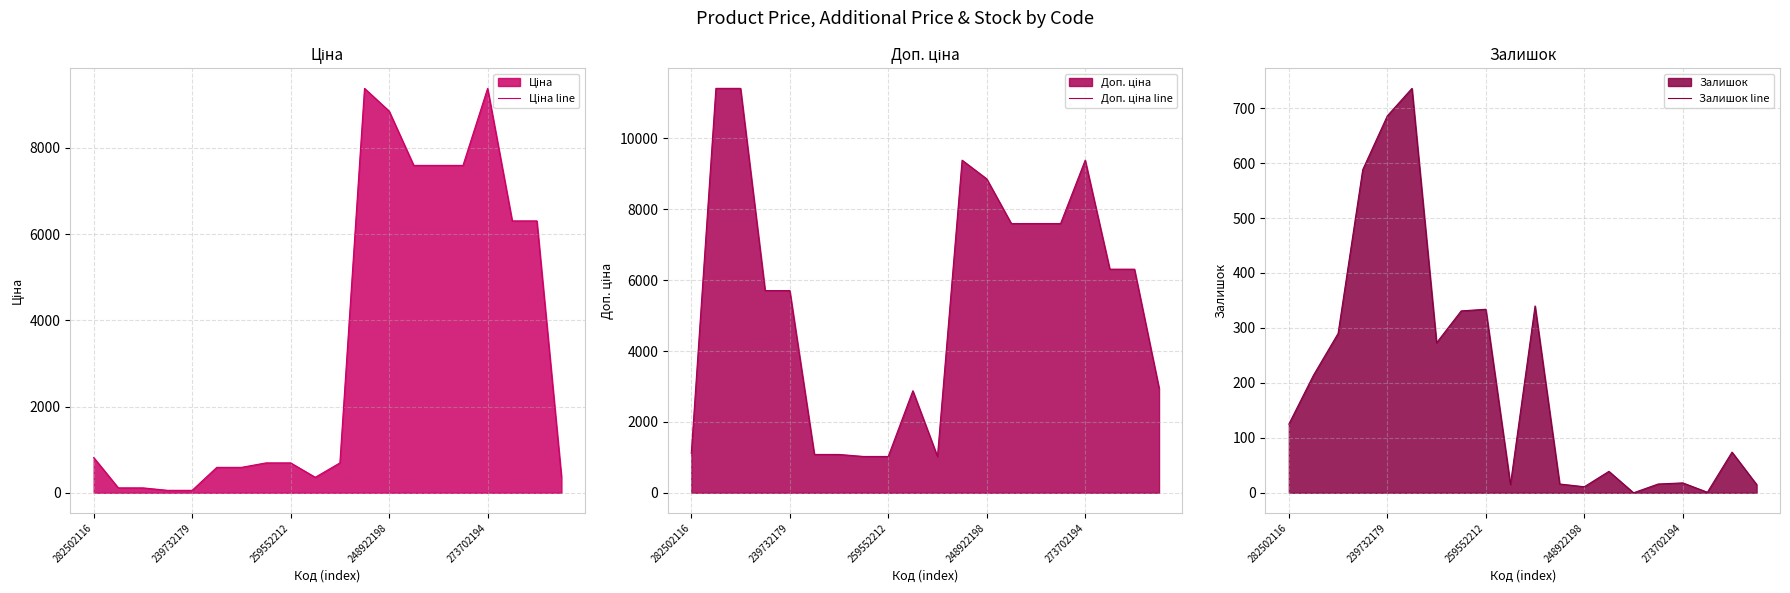

The value of Залишок line at 18 is 35.0. True or false?

False